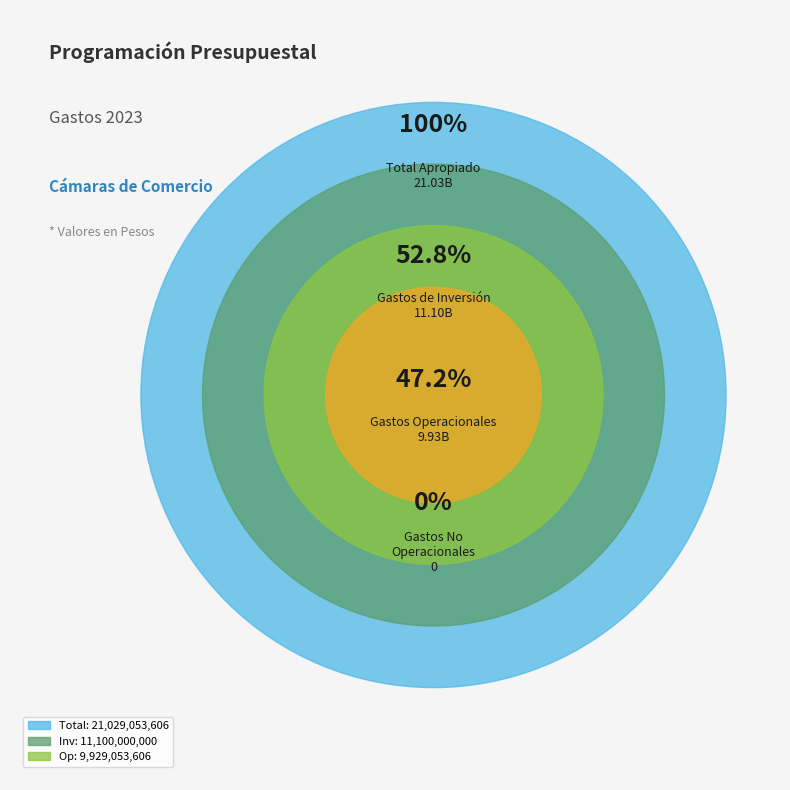

Which slice is the largest?

GASTOS DE INVERSIÓN